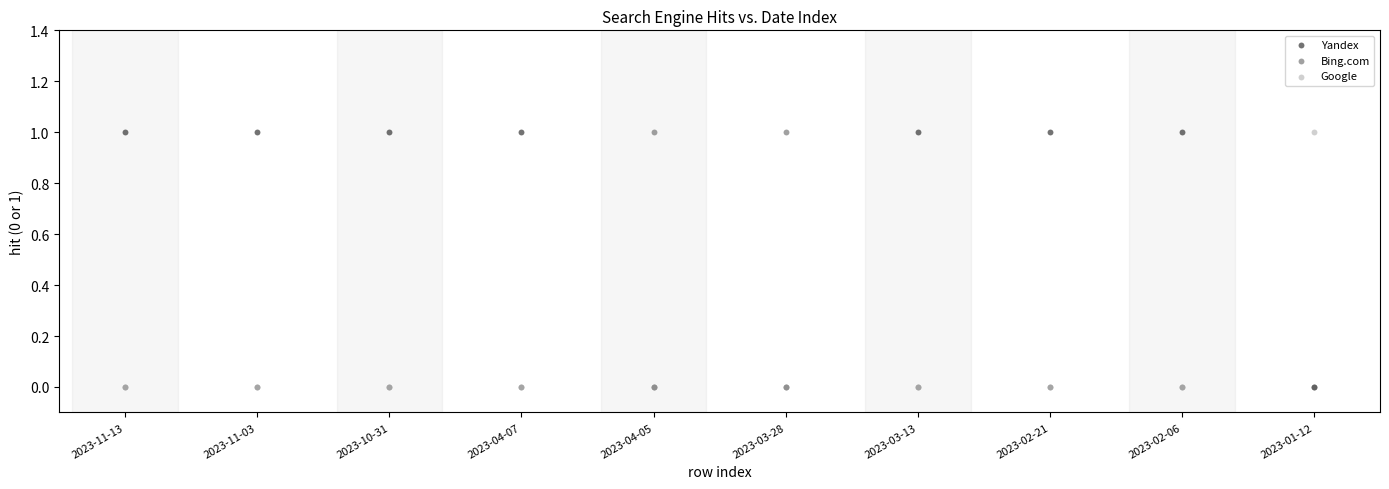

What are all the series names shown in the legend?

Yandex, Bing.com, Google